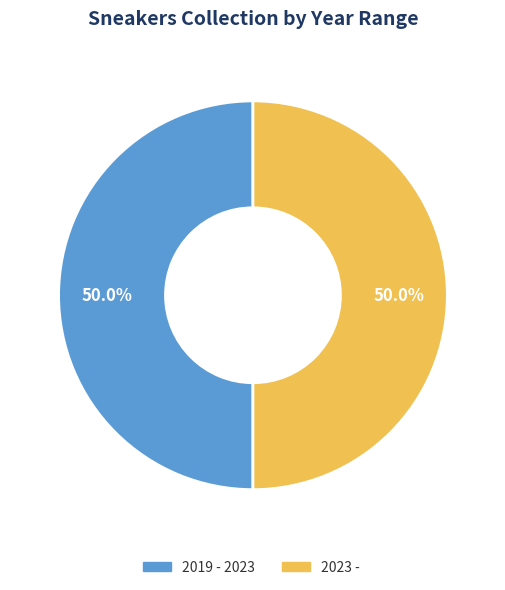

The 2019 - 2023 slice represents 61% of the pie. True or false?

False